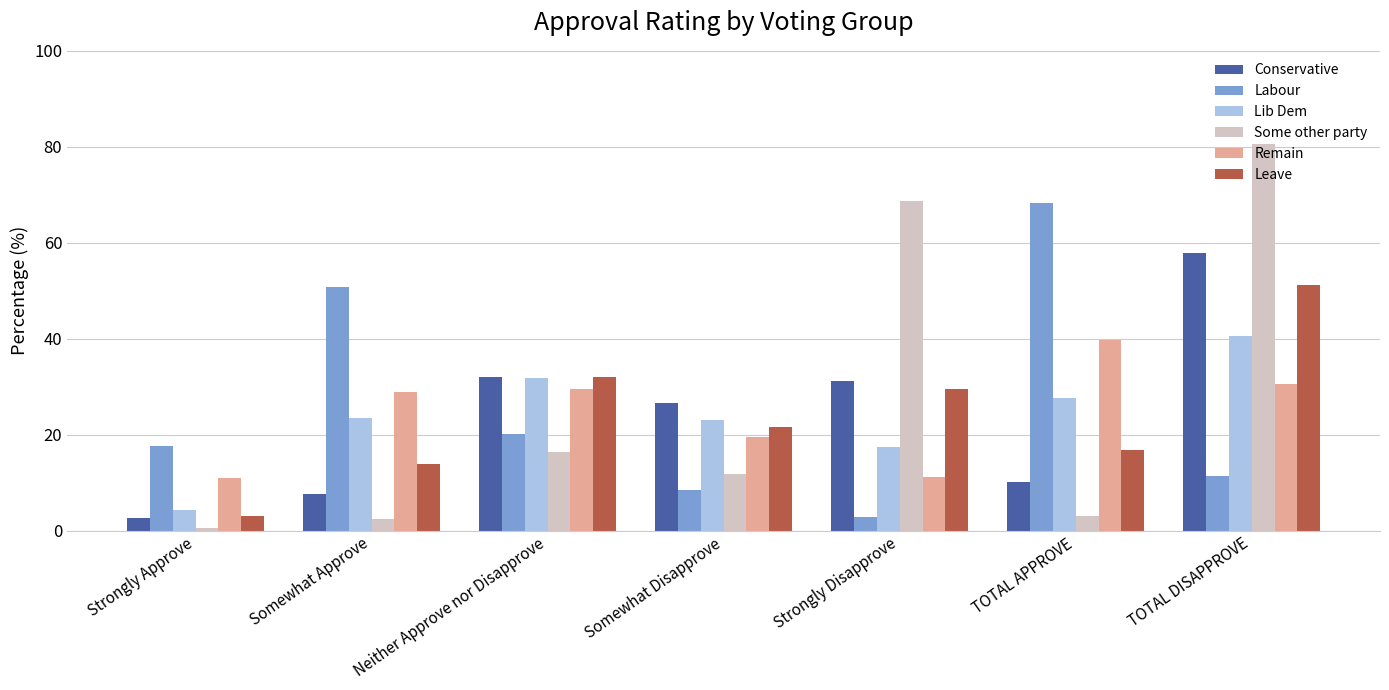

At which label does Some other party first exceed 11?

Neither Approve nor Disapprove